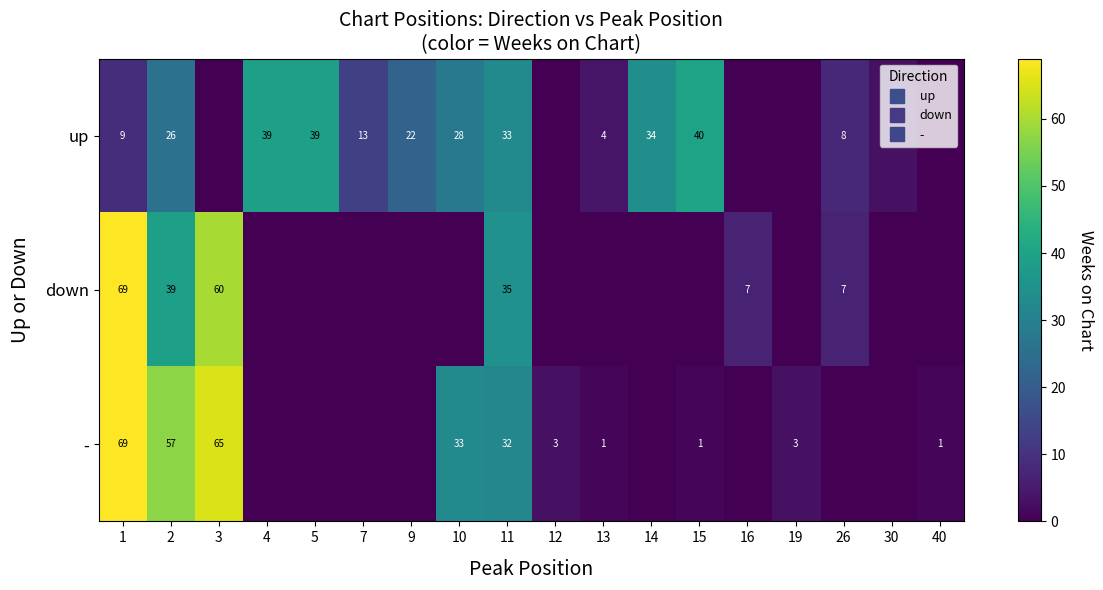

At how many categories does at least one series exceed 8?

11